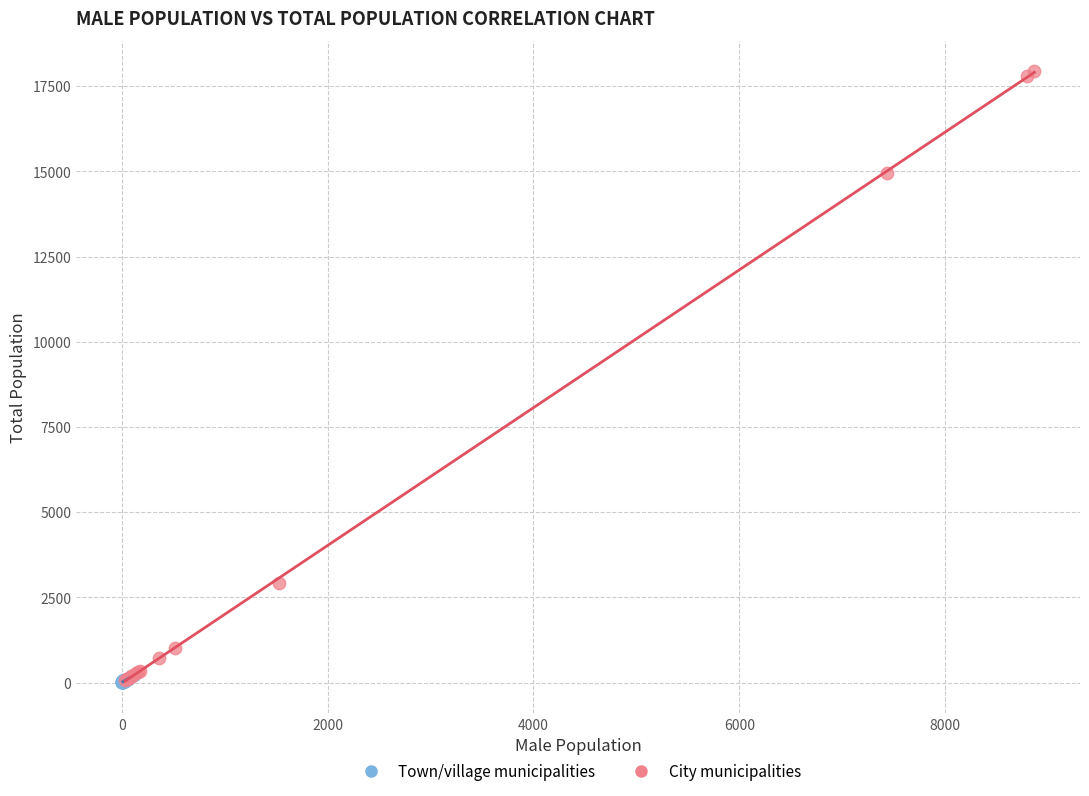

Which series has the widest spread of Y values?

City municipalities